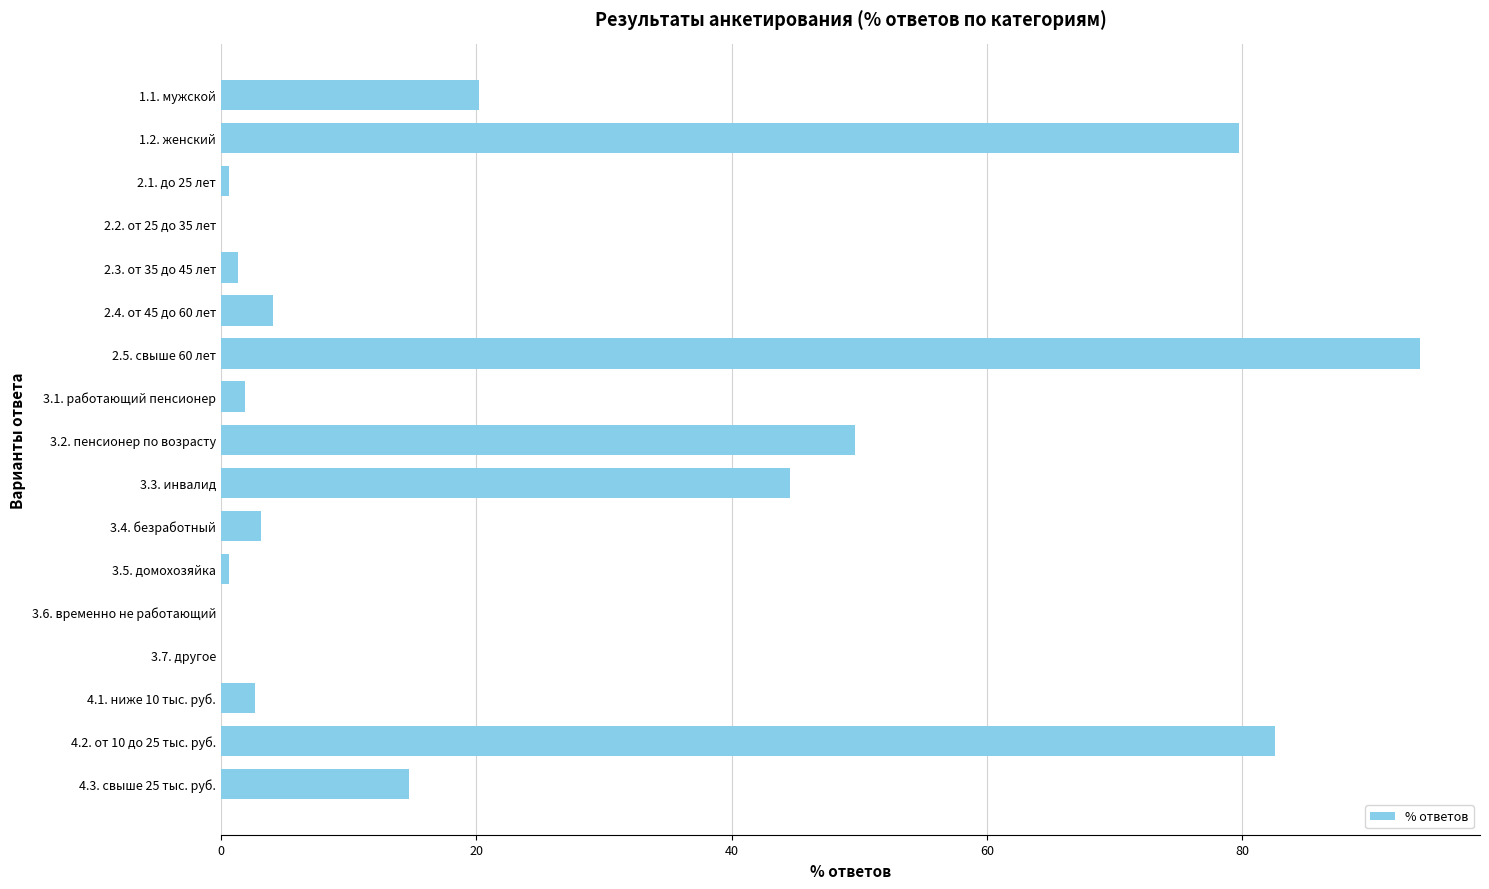

True or false: the data shows 108.0 at 4.2. от 10 до 25 тыс. руб..

False